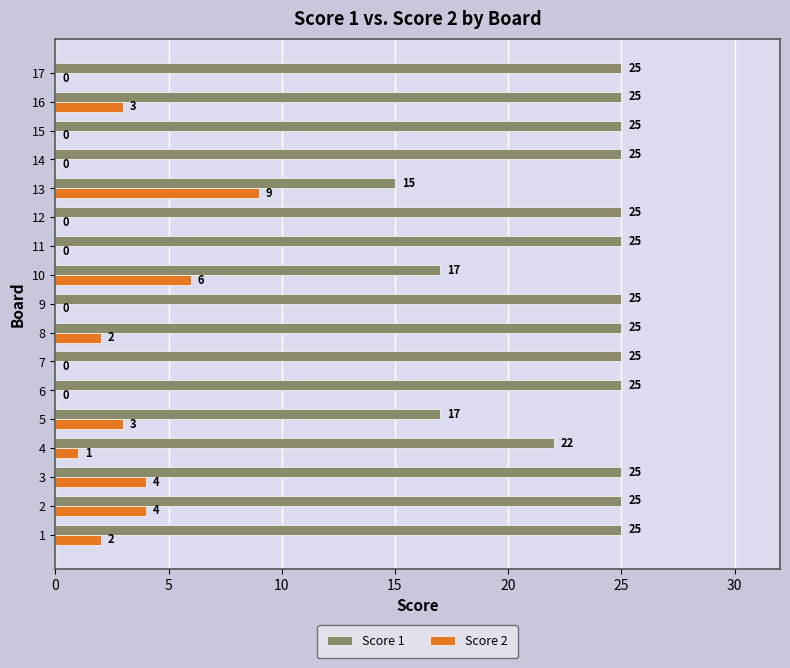

Which series has the largest total across all categories?

Score 1